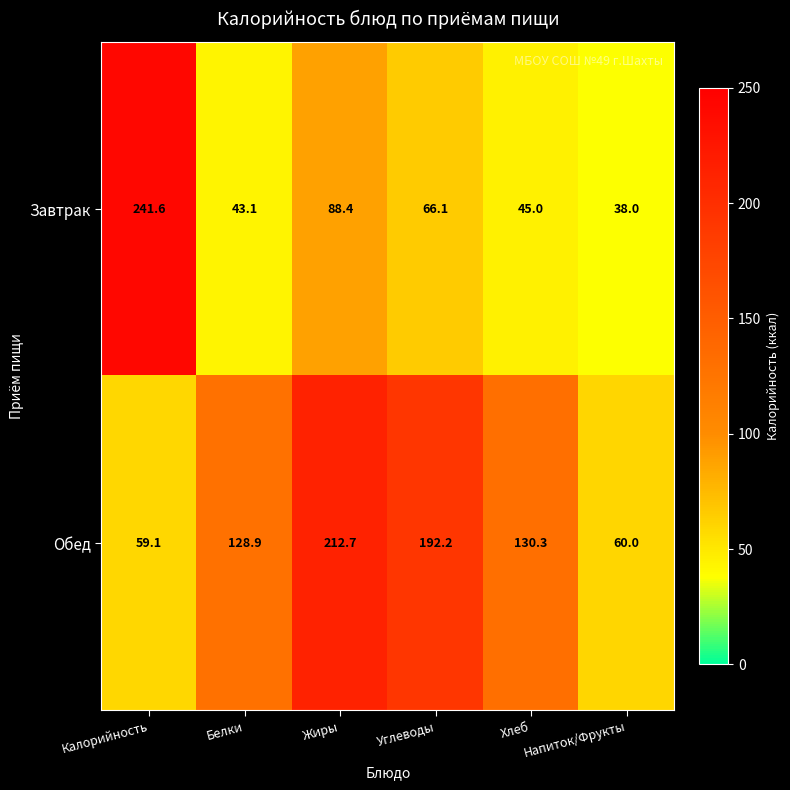

How many values in the Обед series exceed 130?

3